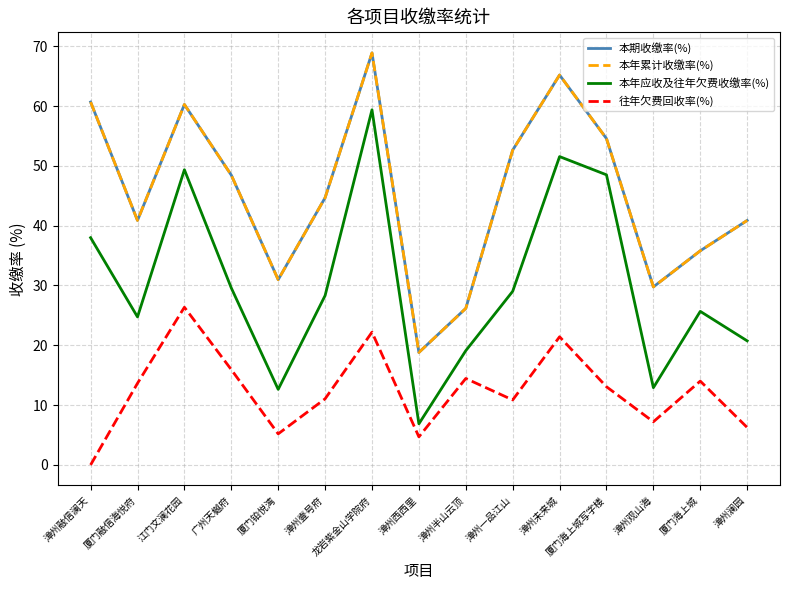

What is the value of the 本期收缴率(%) point at the 14th from the left?

35.8